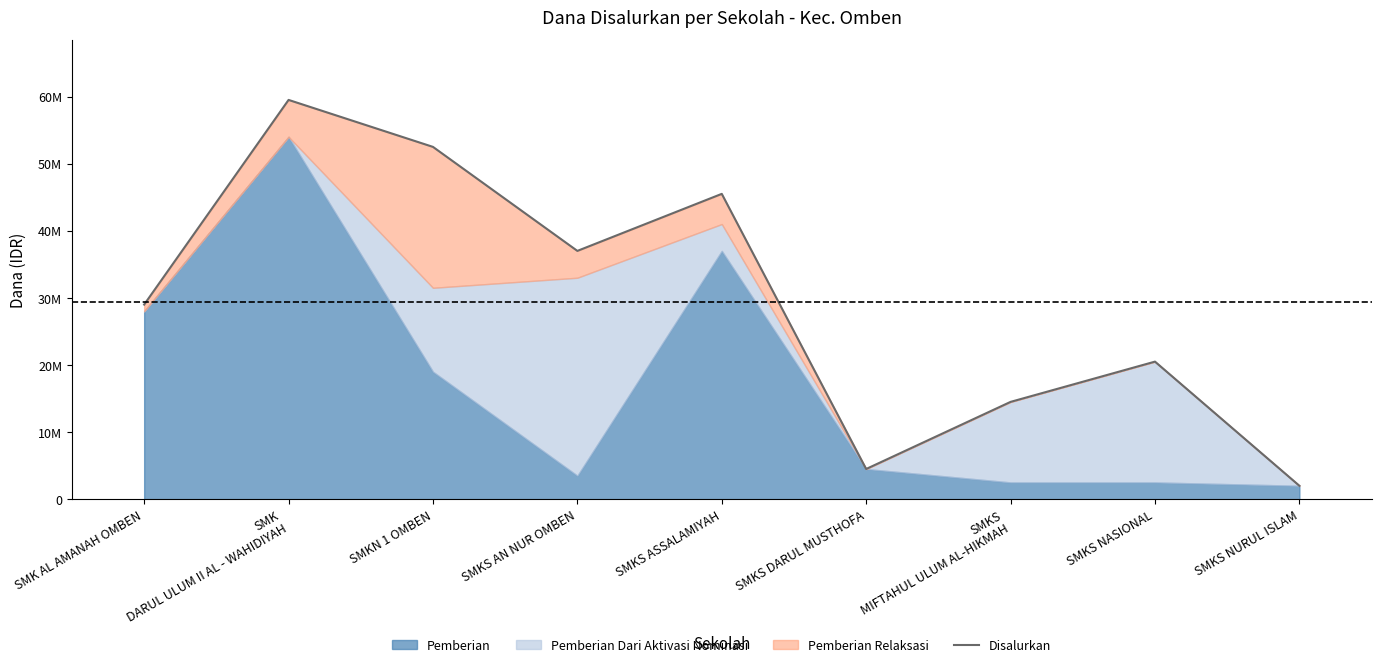

What value does the data have at SMKN 1 OMBEN, to the nearest 10?

52500000